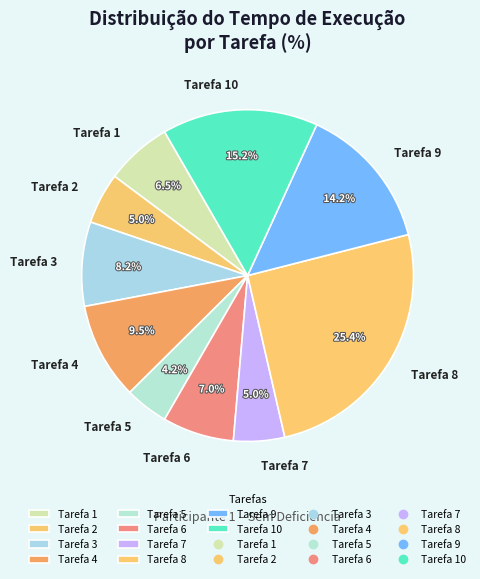

What portion of the pie excludes Tarefa 1?

93.5%